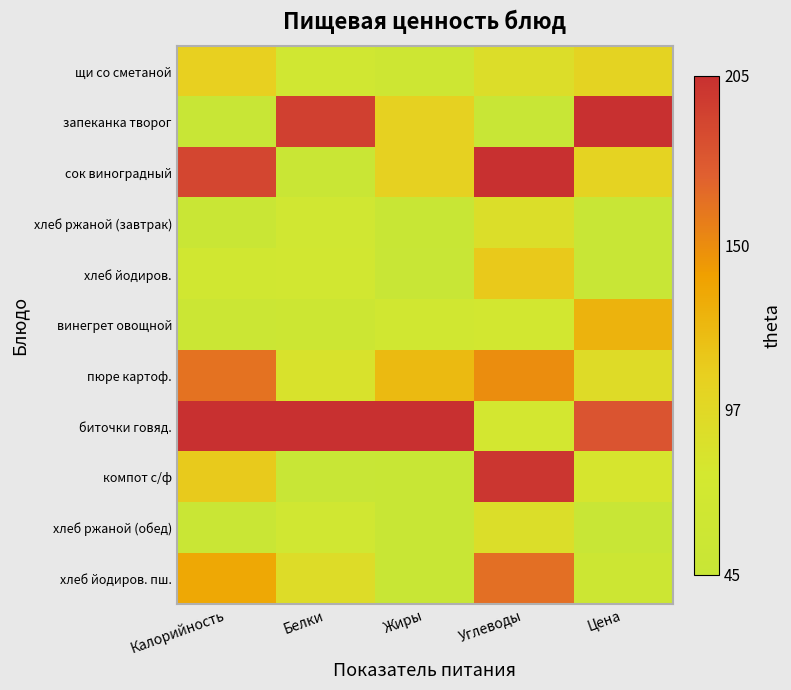

At how many categories does at least one series exceed 0?

5